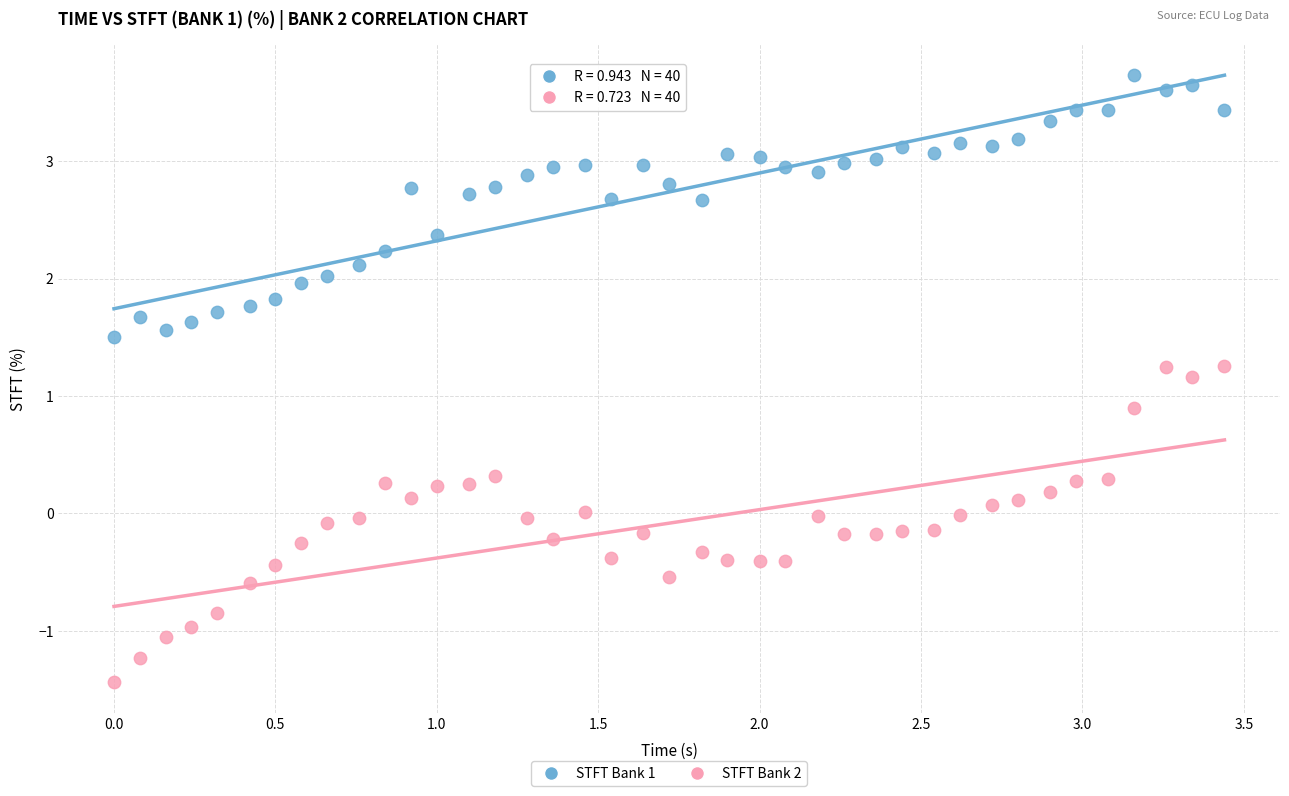

Across all series, what Y value is closest to 1?

0.9